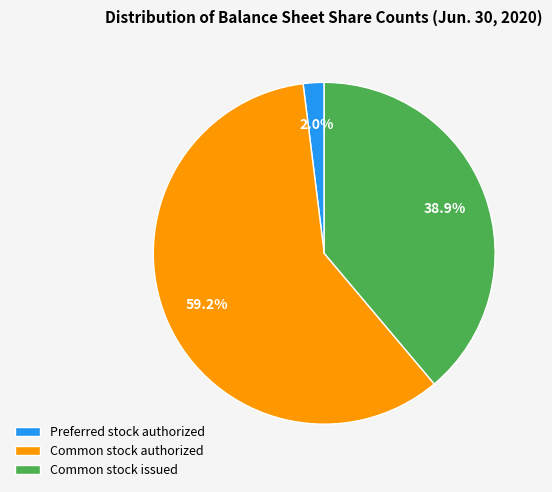

To the nearest percent, what is the average slice percentage?

33%